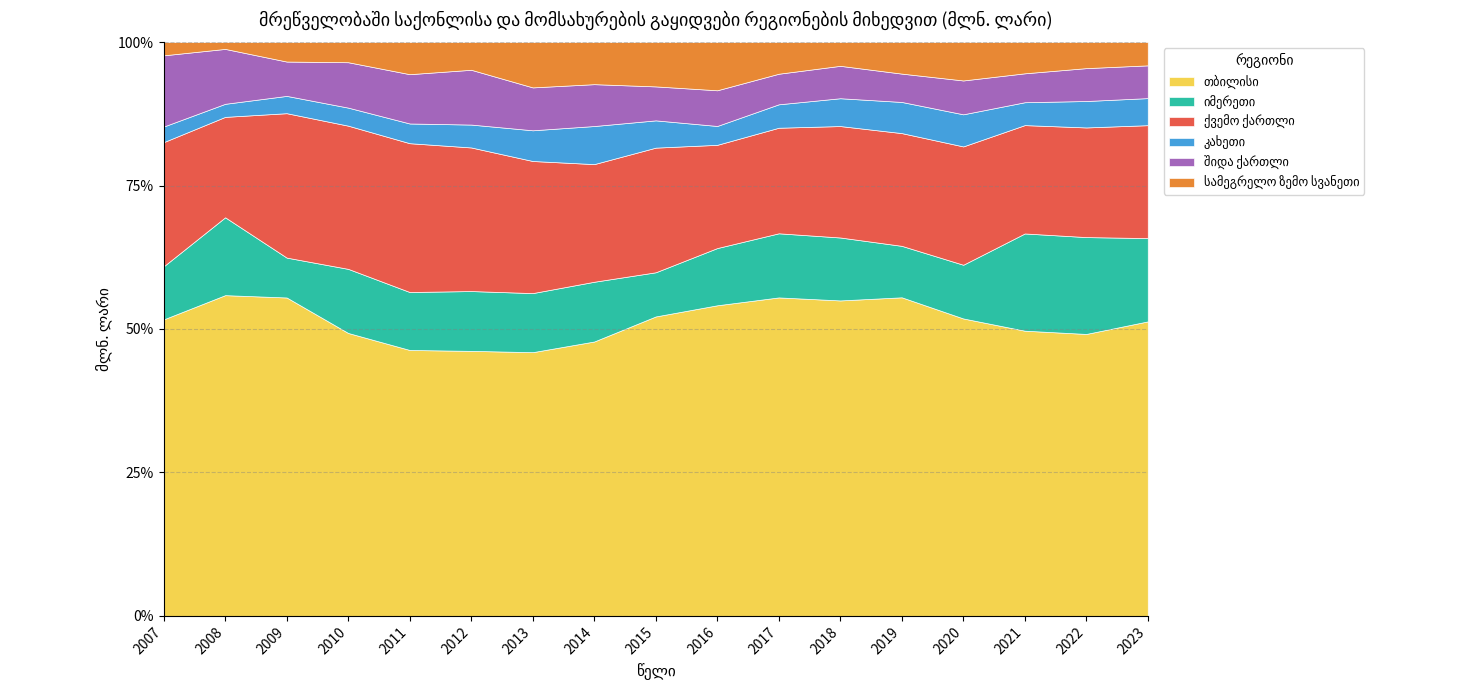

Reading left to right, extract all data points from this chart.

თბილისი: 2007=1509.6	2008=1615.2	2009=1459.5	2010=1652.7	2011=2113.2	2012=2230.6	2013=2262.9	2014=2605.8	2015=3175.9	2016=3460.0	2017=4277.0	2018=4605.2	2019=5219.5	2020=5094.3	2021=6386.2	2022=7139.0	2023=7112.4
იმერეთი: 2007=270.2	2008=392.0	2009=182.8	2010=374.4	2011=460.5	2012=503.4	2013=506.8	2014=567.3	2015=468.4	2016=637.4	2017=861.0	2018=918.7	2019=843.0	2020=919.6	2021=2177.0	2022=2452.4	2023=2011.6
ქვემო ქართლი: 2007=632.2	2008=505.7	2009=661.9	2010=836.5	2011=1182.5	2012=1208.5	2013=1133.4	2014=1117.1	2015=1321.9	2016=1149.9	2017=1417.7	2018=1626.7	2019=1847.0	2020=2026.5	2021=2426.2	2022=2776.0	2023=2726.8
კახეთი: 2007=79.4	2008=65.8	2009=79.3	2010=105.4	2011=156.7	2012=192.6	2013=263.6	2014=361.6	2015=289.3	2016=210.1	2017=314.6	2018=406.1	2019=510.4	2020=550.0	2021=512.4	2022=669.5	2023=653.6
შიდა ქართლი: 2007=362.7	2008=276.5	2009=157.4	2010=265.2	2011=391.8	2012=461.1	2013=368.0	2014=397.6	2015=360.2	2016=397.5	2017=410.7	2018=473.1	2019=464.3	2020=579.8	2021=647.3	2022=832.6	2023=791.0
სამეგრელო ზემო სვანეთი: 2007=67.4	2008=34.3	2009=89.2	2010=117.6	2011=255.0	2012=233.1	2013=388.7	2014=399.5	2015=470.0	2016=536.8	2017=424.9	2018=346.5	2019=516.4	2020=657.1	2021=699.2	2022=659.2	2023=562.0